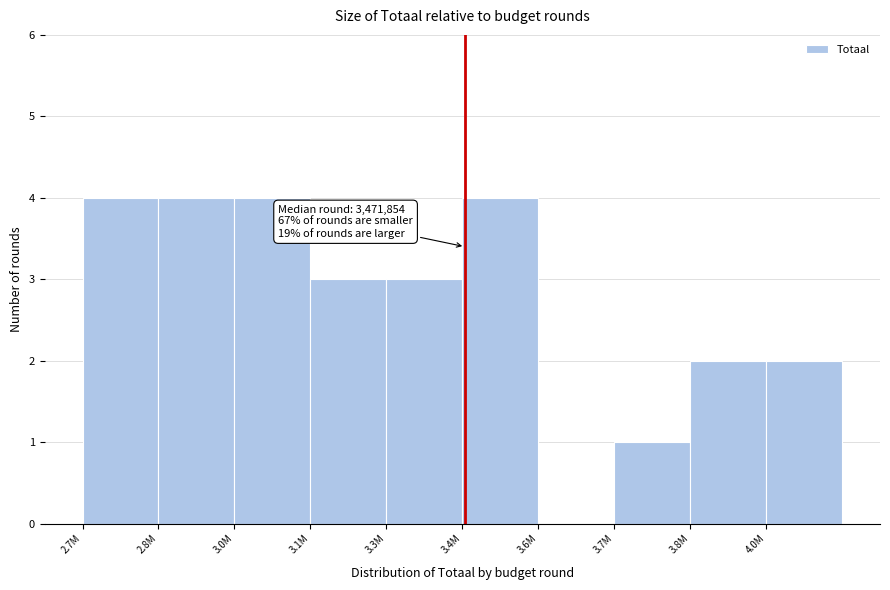

Reading right to left, what are all the values shown in this chart?

4.0M=2	3.8M=2	3.7M=1	3.6M=0	3.4M=4	3.3M=3	3.1M=3	3.0M=4	2.8M=4	2.7M=4